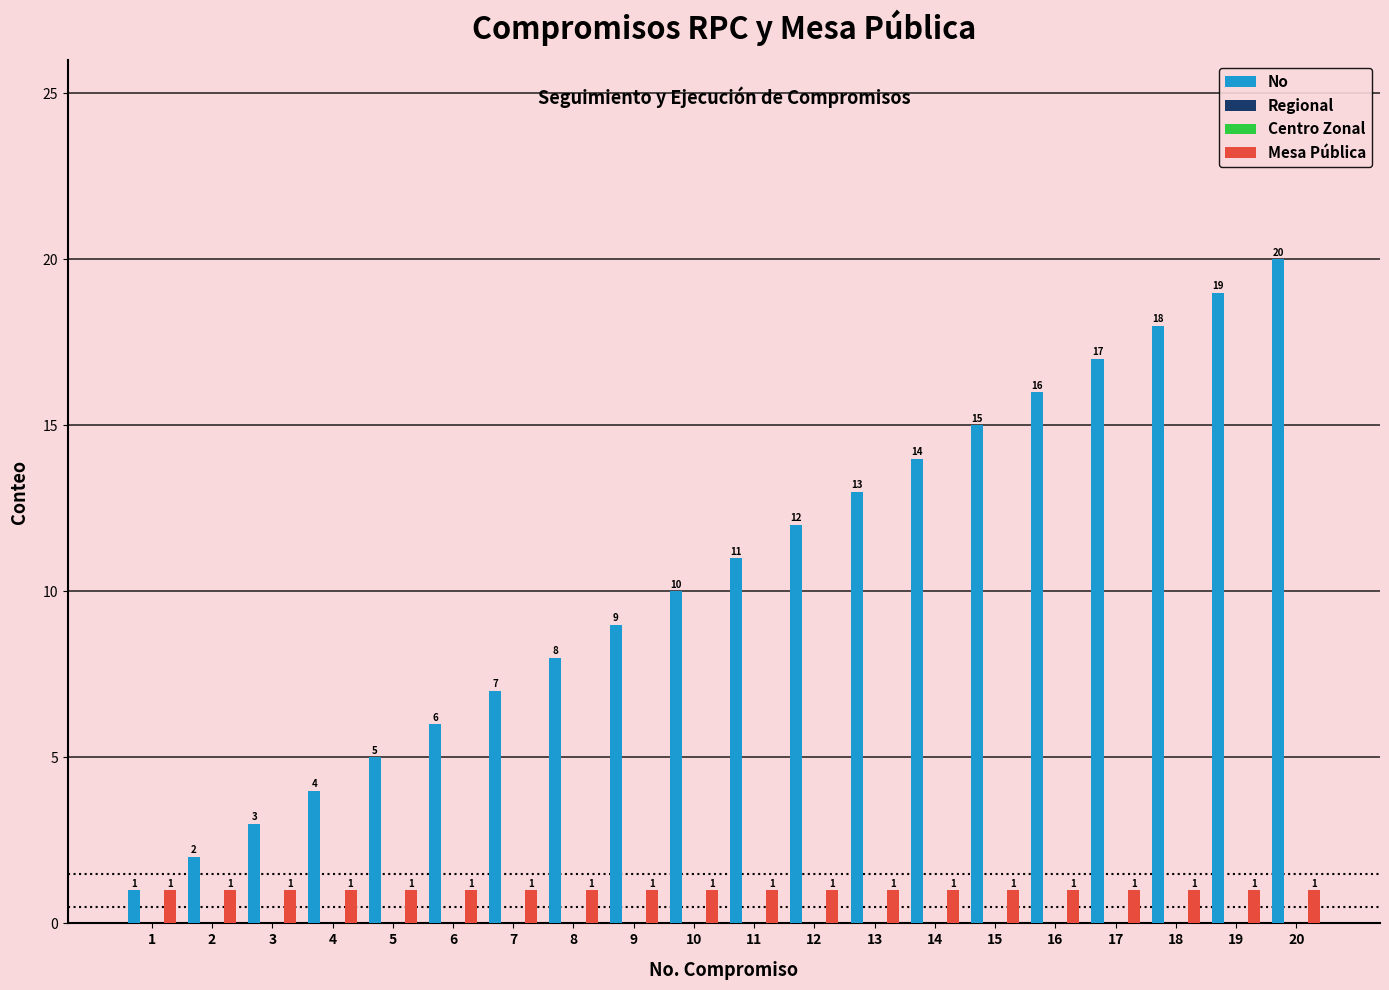

Is the value of Regional at 1 greater than the value of No at 17?

No